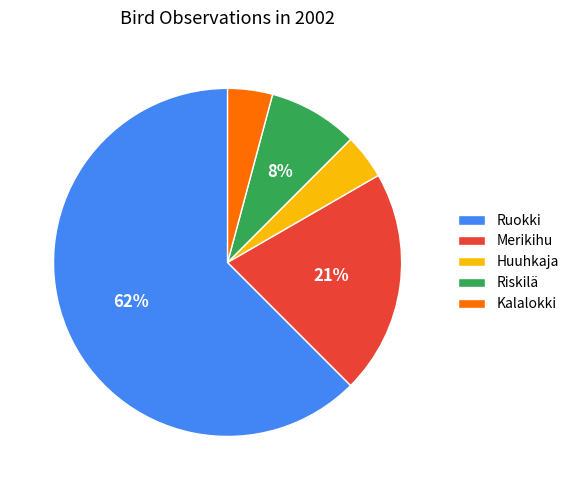

Count the number of slices in the pie.

5